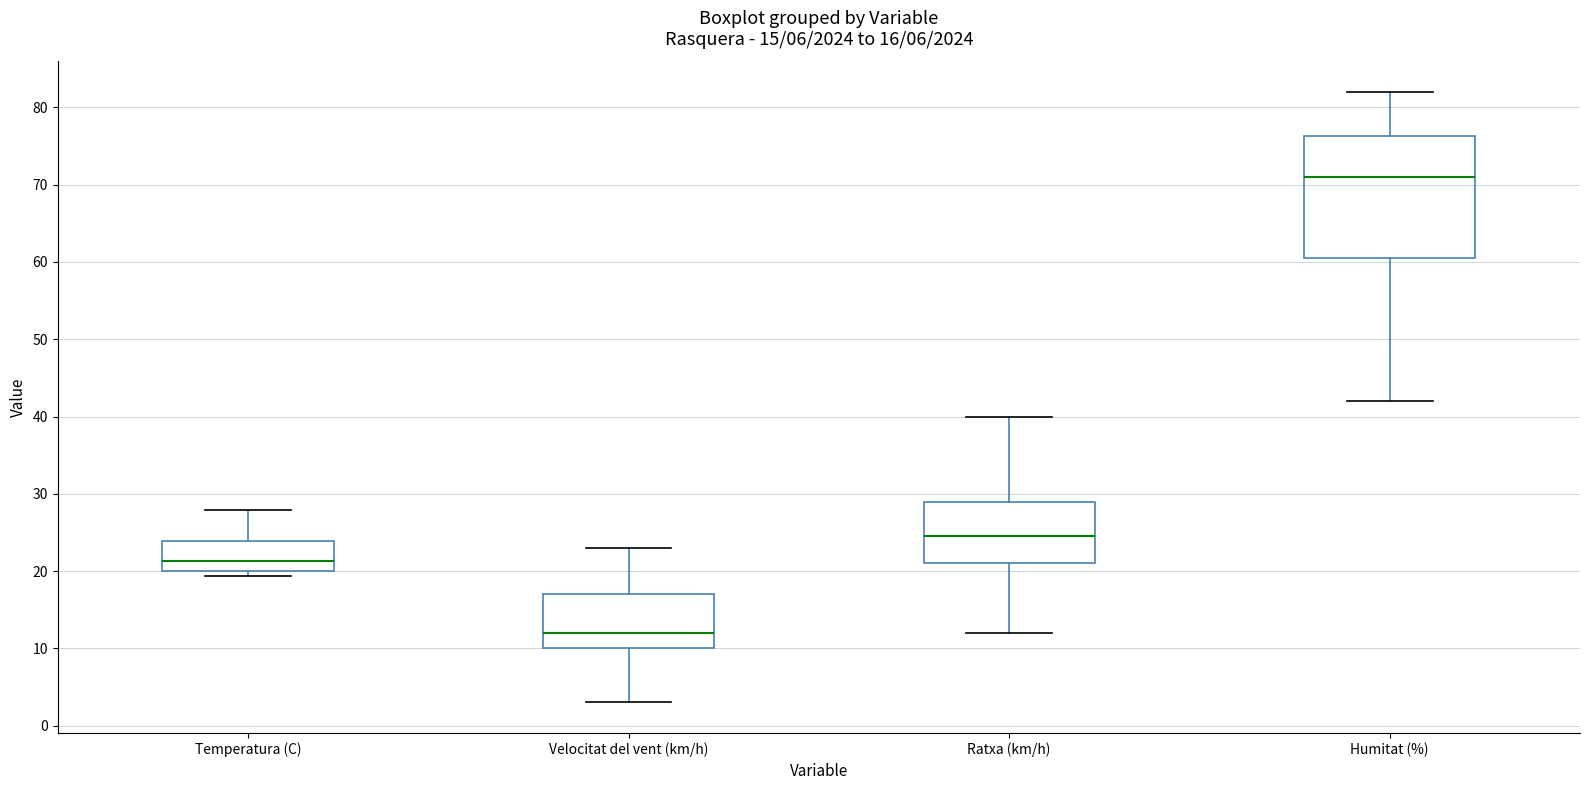

Which box is the tallest, from its lower edge to its upper edge?

Humitat (%)